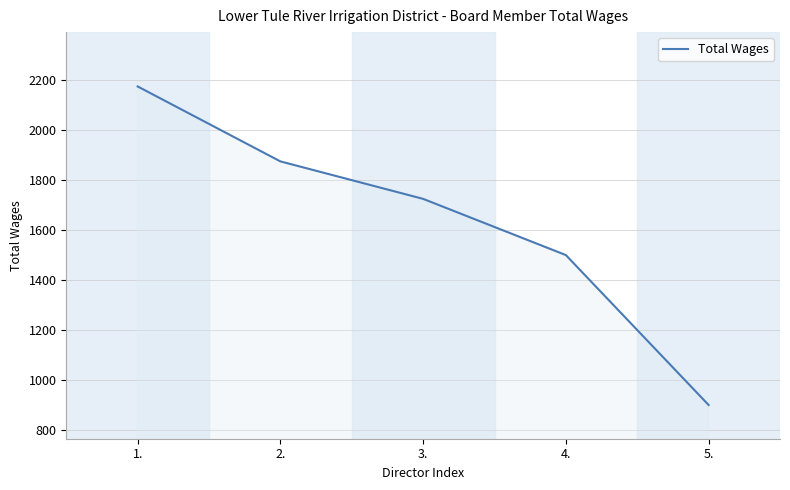

What is the sum of all values?

8175